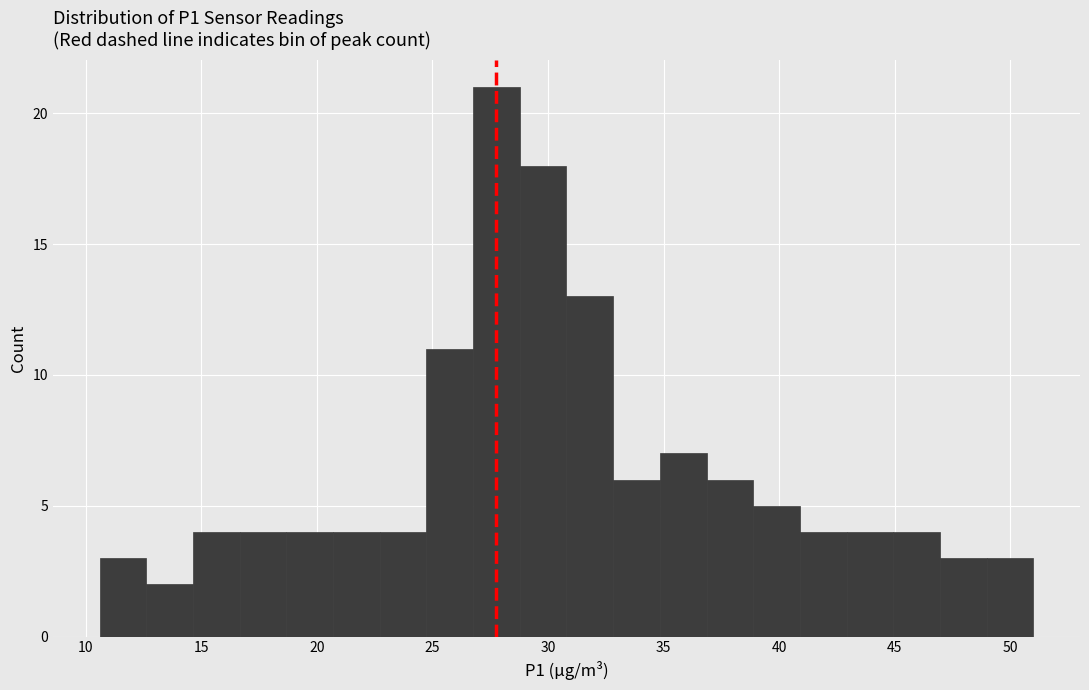

Which range on the x-axis has the tallest bar?

27.0 to 29.0